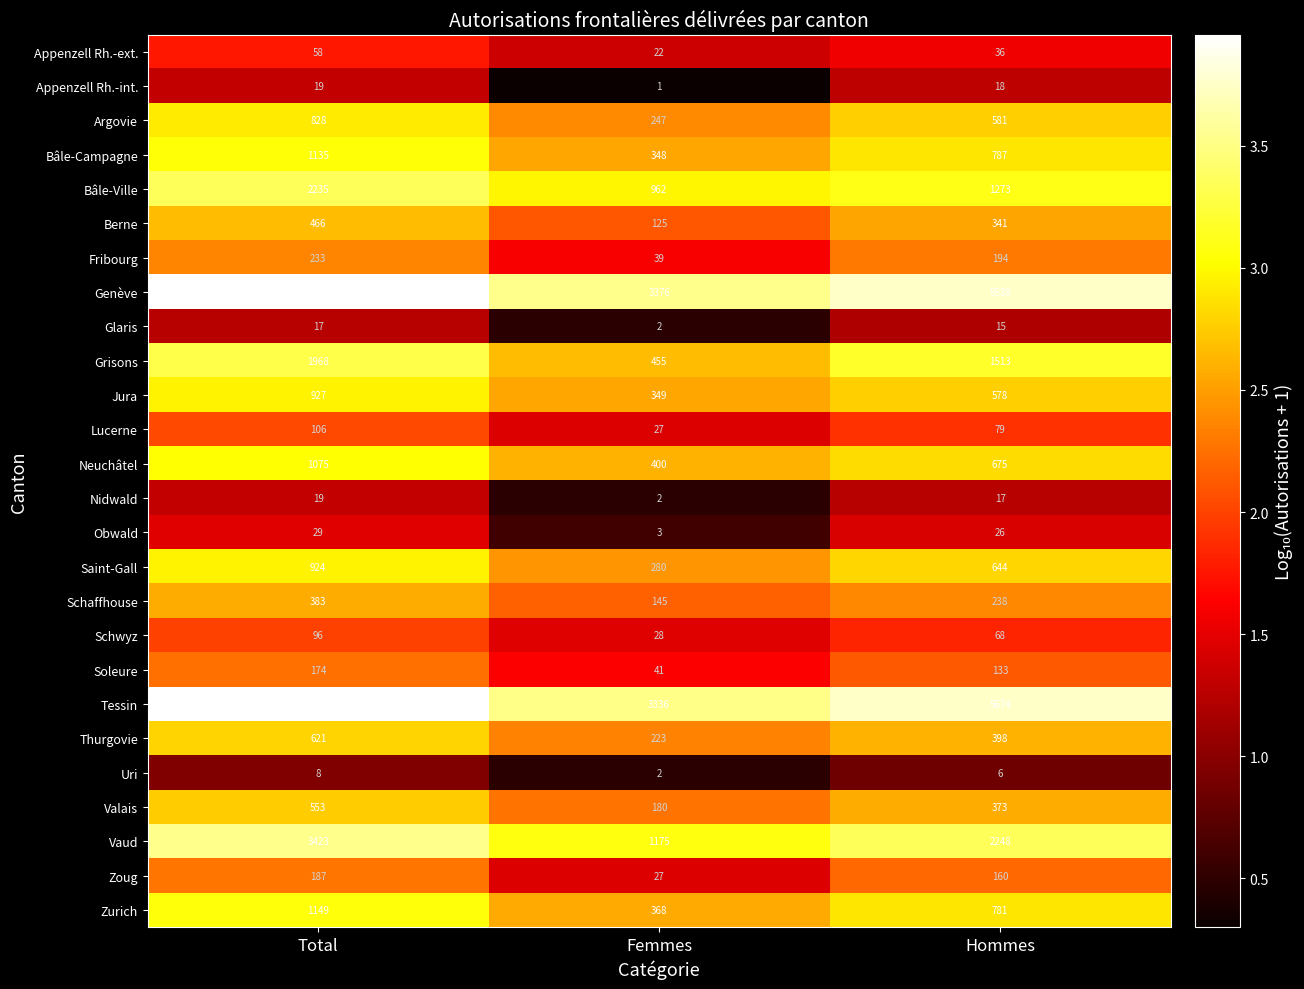

At which category is the sum across all series the highest?

Total